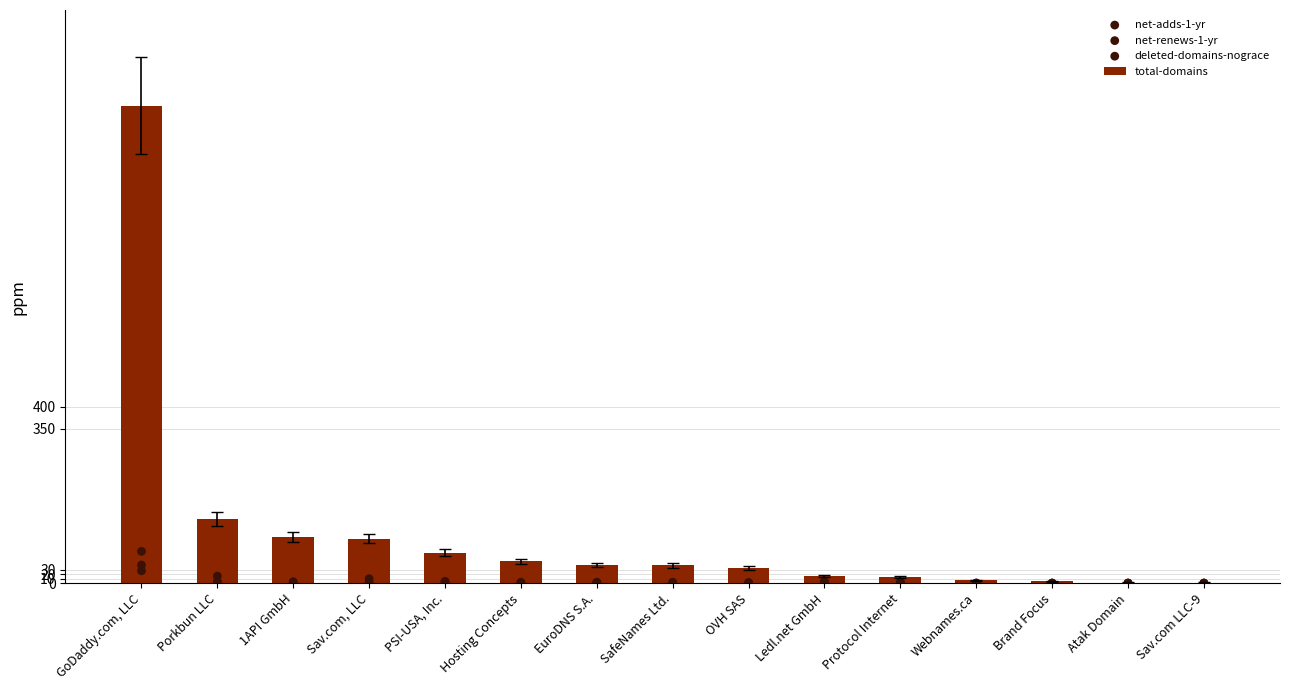

At which category is the sum across all series the highest?

GoDaddy.com, LLC